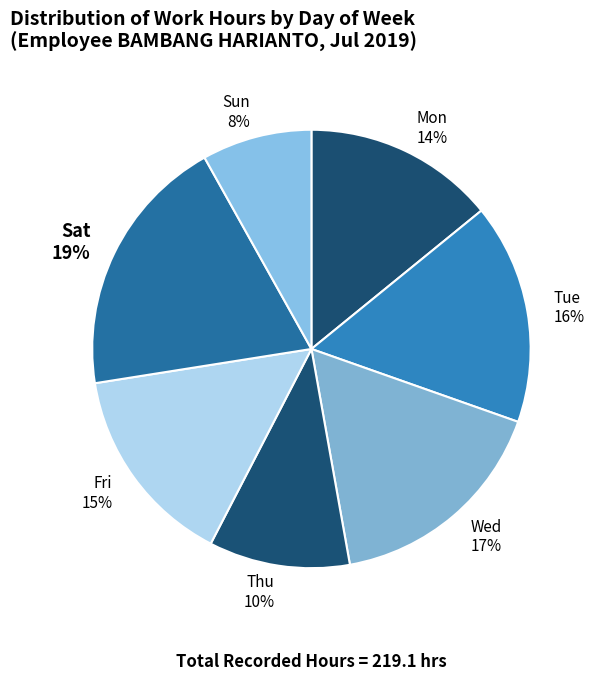

To the nearest percent, what portion does Thu represent?

10%